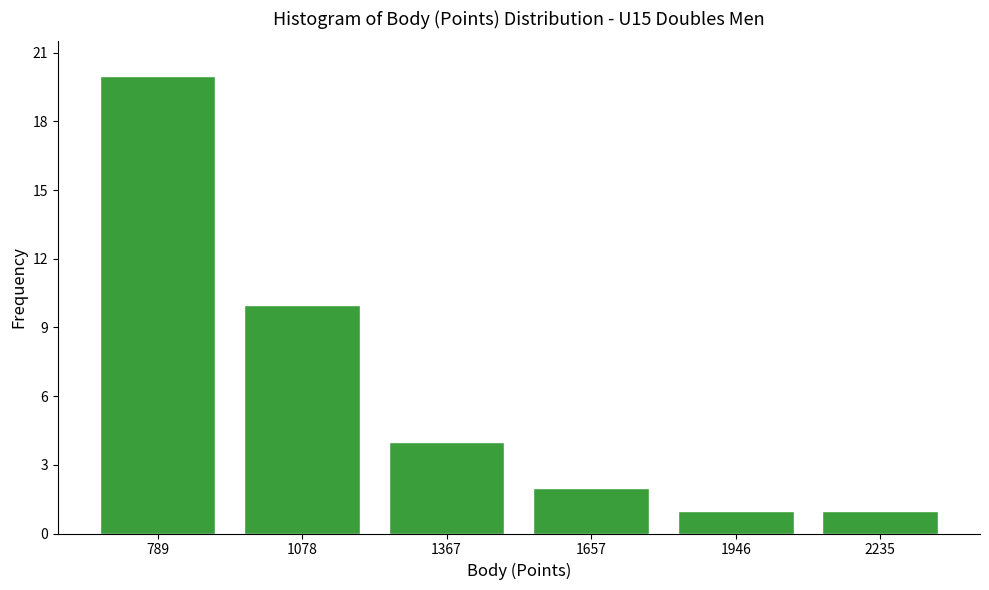

Reading left to right, list every bar in this chart as the range it spans on the x-axis followed by its height. Neither the bar edges nor the heights are printed on the chart, so give them approximately, as read against the axes.

650 to 950: 20
950 to 1200: 10
1200 to 1500: 4
1500 to 1800: 2
1800 to 2100: 1
2100 to 2400: 1